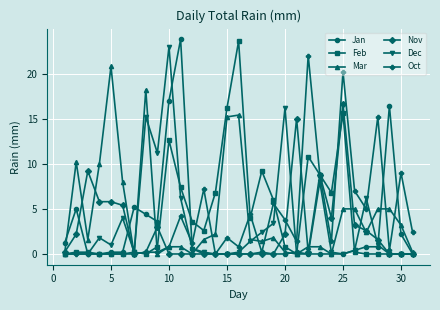

At how many categories does at least one series exceed 21?

4